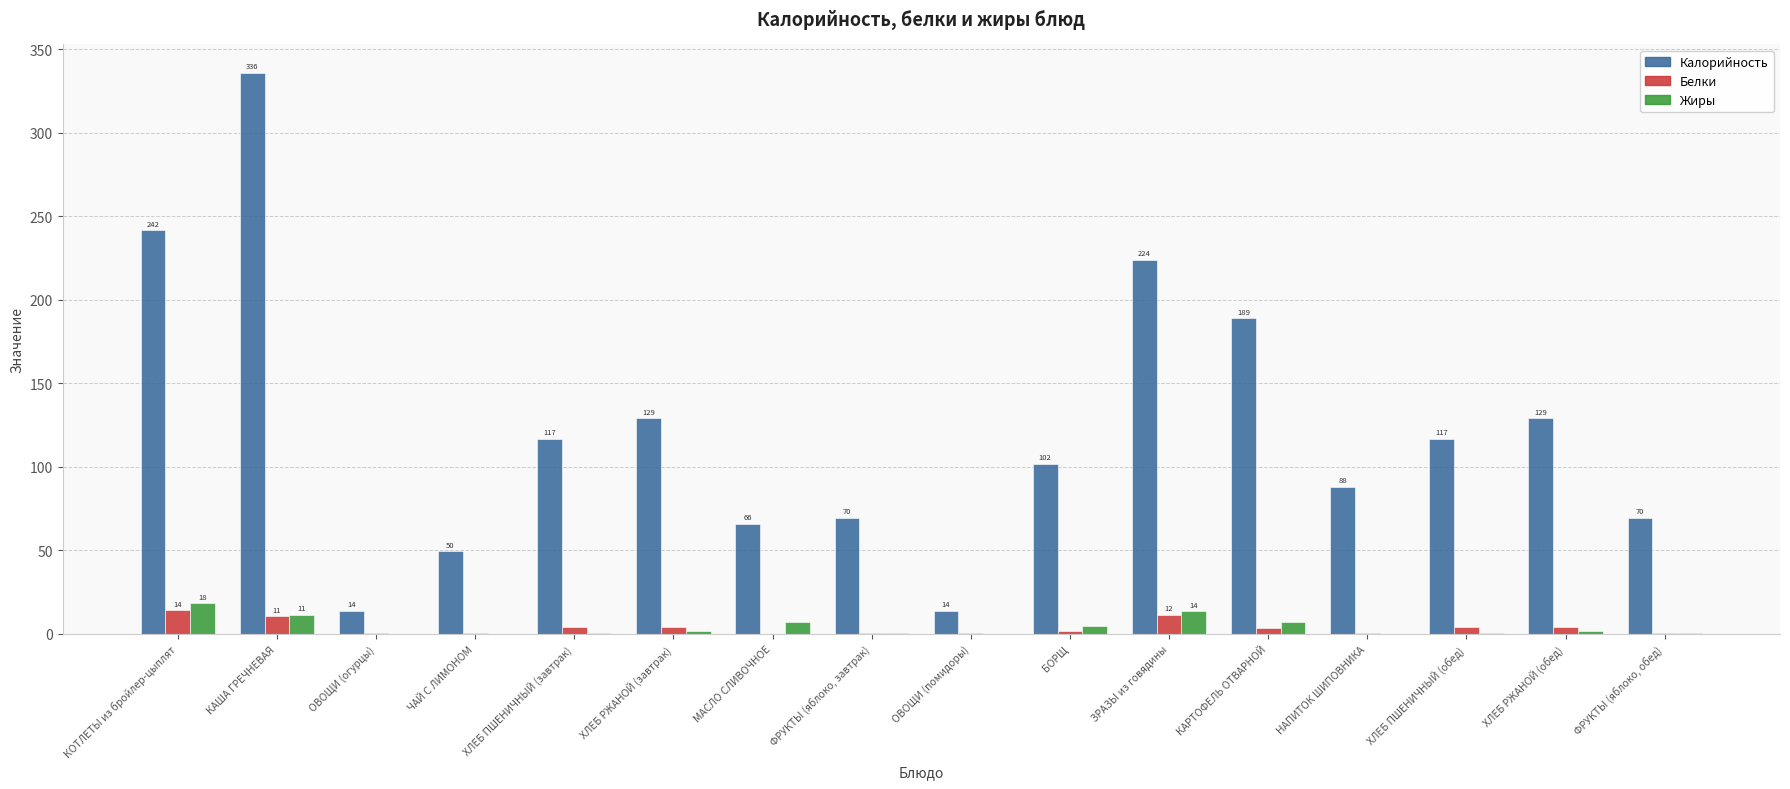

What is the maximum value for Калорийность?

336.0